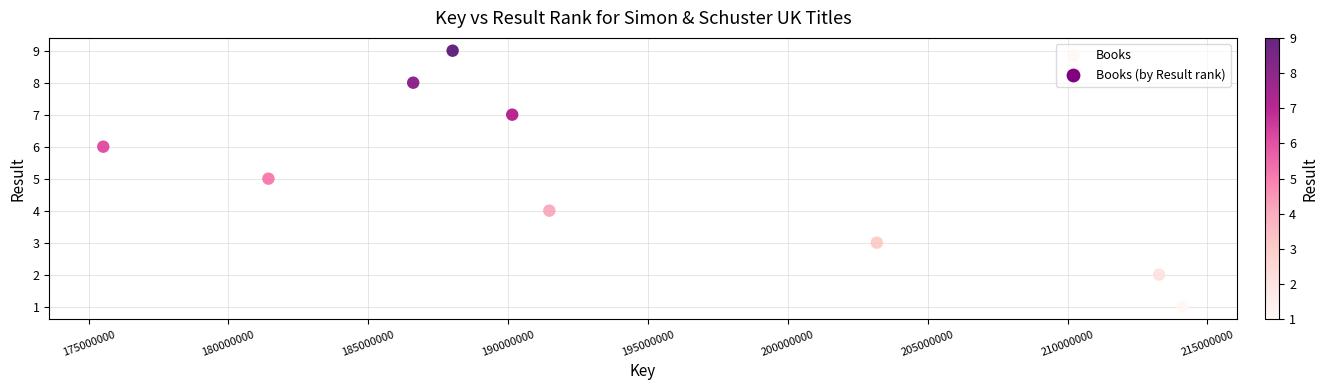

What is the range of Y values (max minus min)?

8